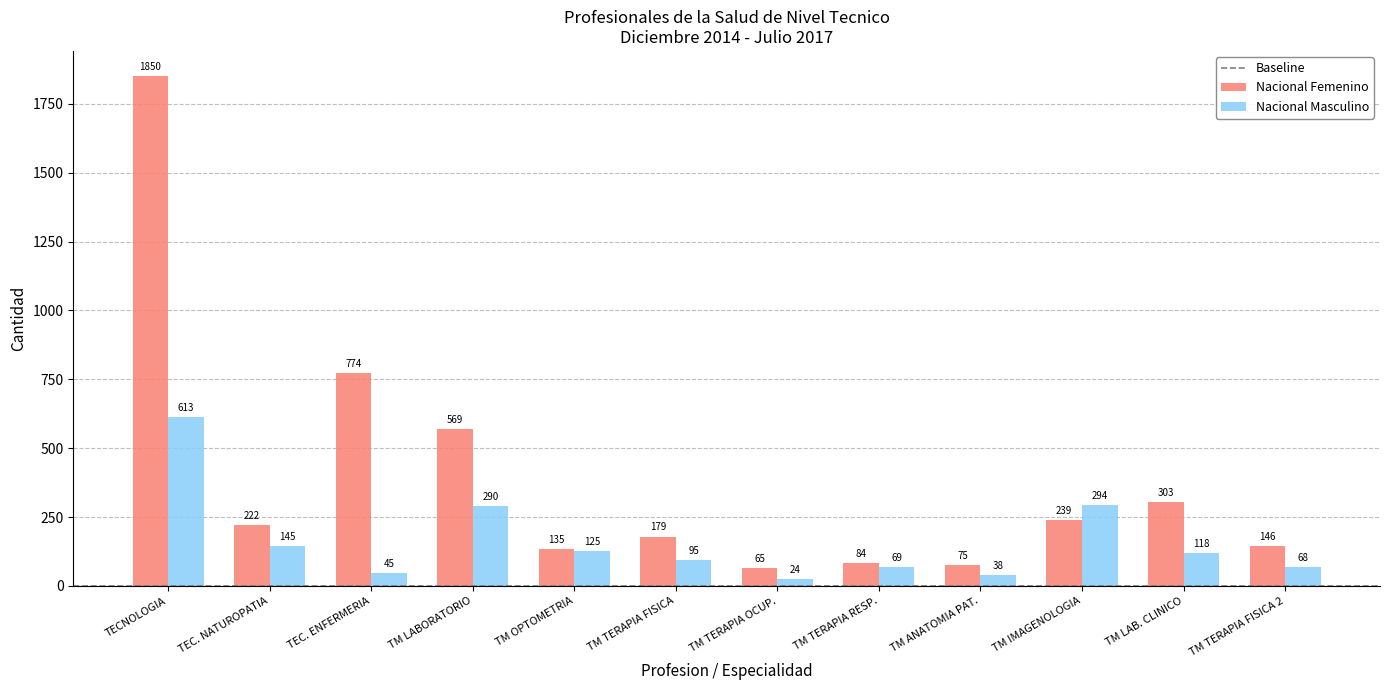

At which label is Nacional Femenino closest to 957?

TEC. ENFERMERIA